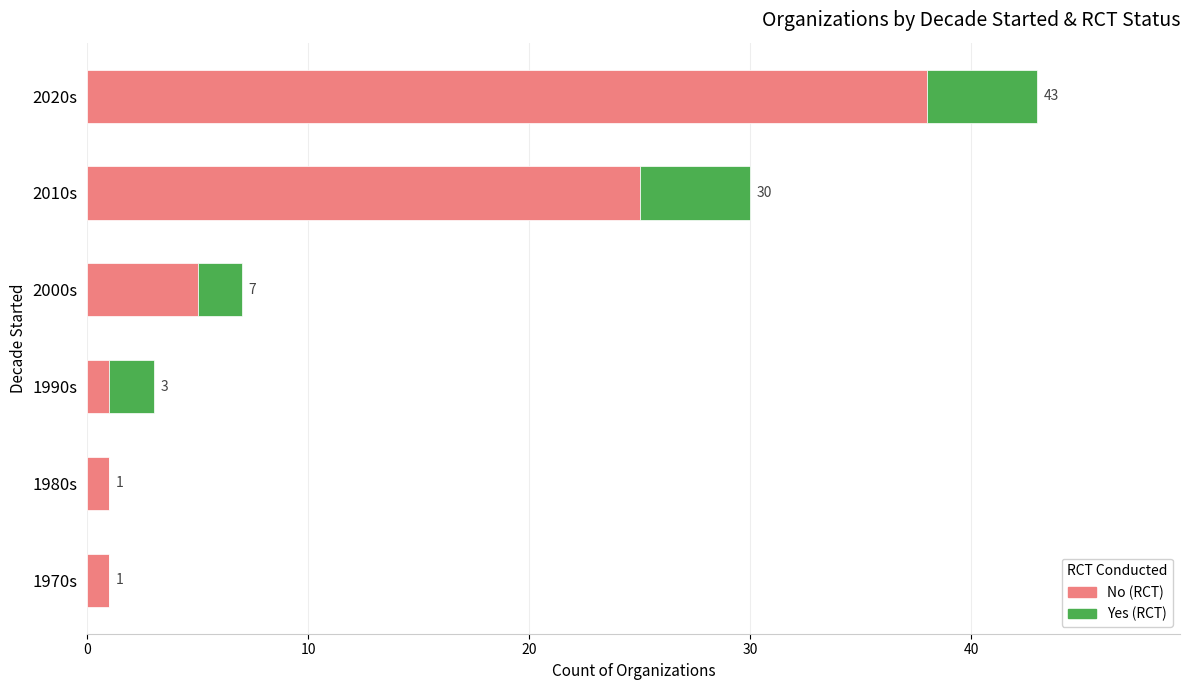

What are all the series names shown in the legend?

No (RCT), Yes (RCT)